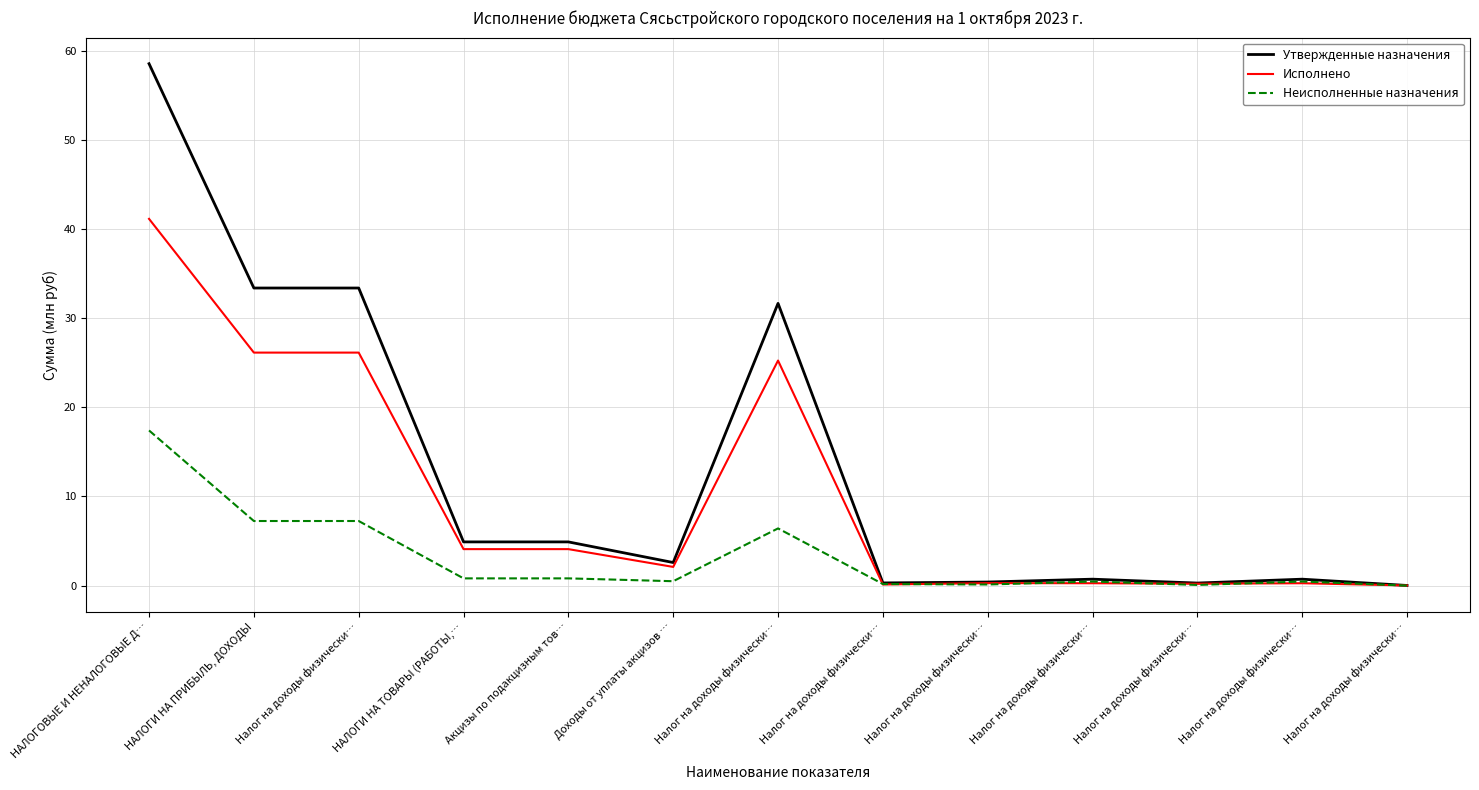

Which category has the lowest value in the Неисполненные назначения series?

Налог на доходы физически…